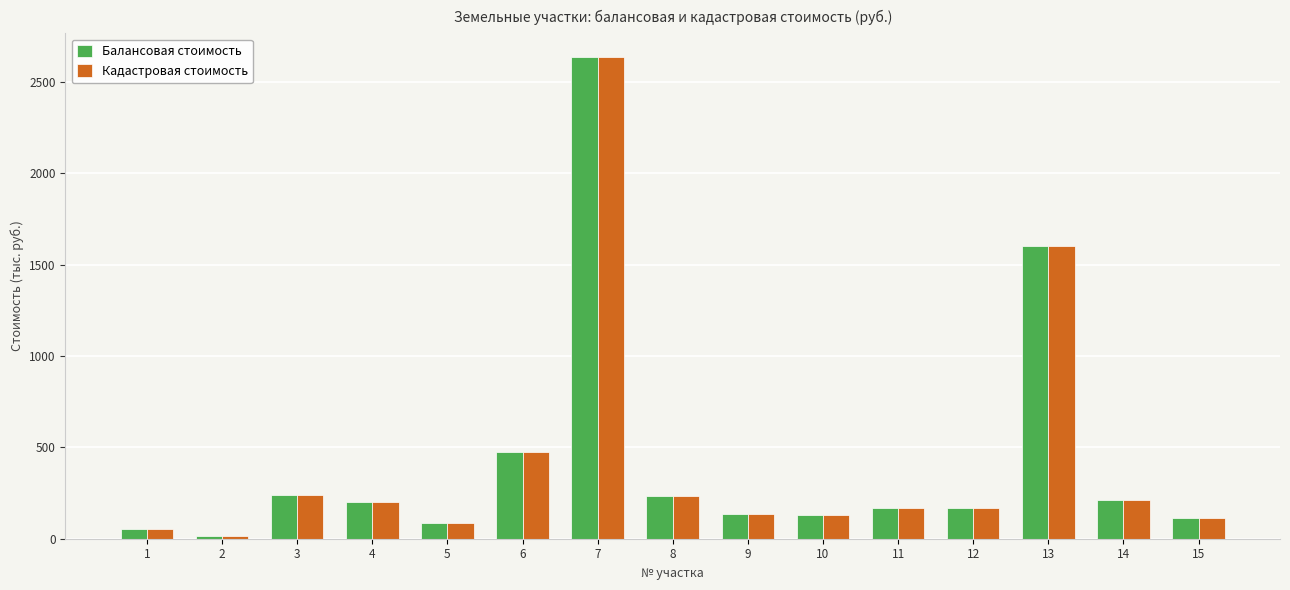

Is the value of Кадастровая стоимость at 4 greater than the value of Балансовая стоимость at 6?

No